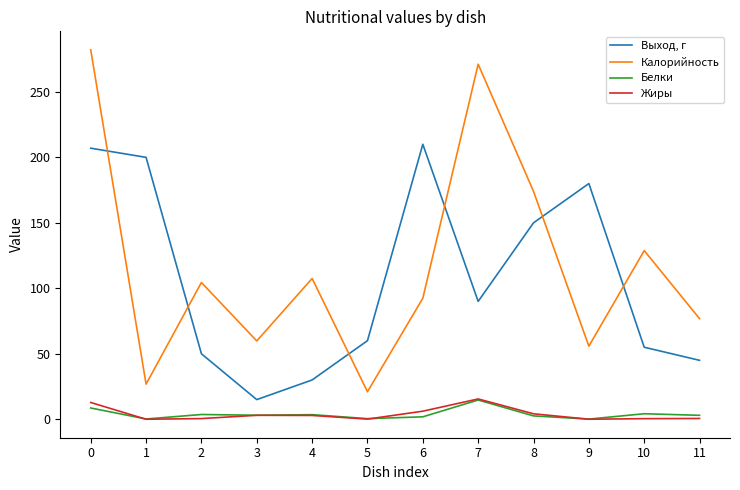

The value of Калорийность at 11 is 76.8. True or false?

True